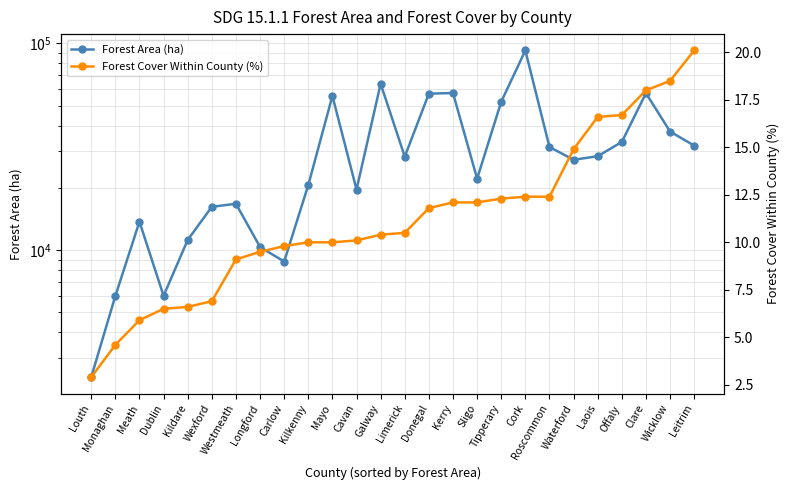

Where is the first local minimum for Forest Area (ha)?

Dublin